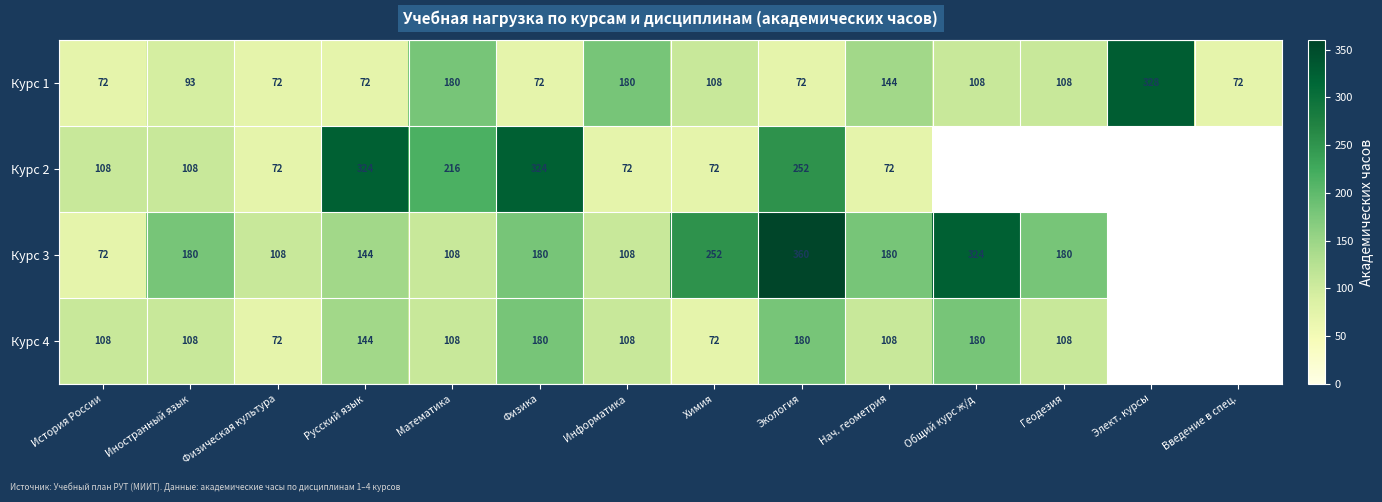

The Курс 3 series shows 180 at Иностранный язык. True or false?

True